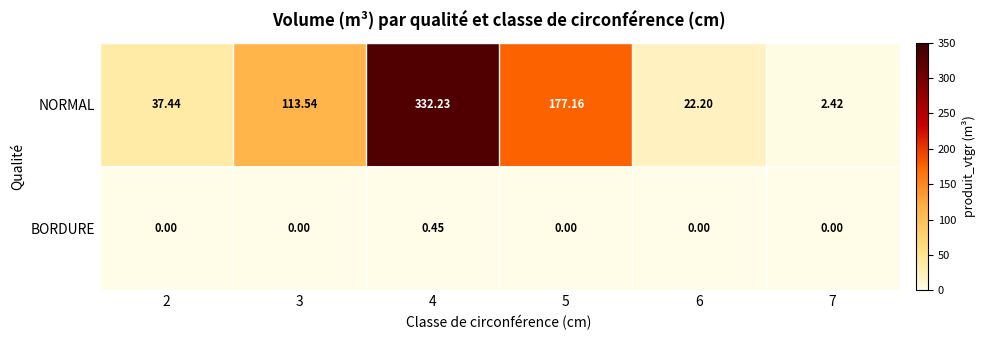

At how many categories does at least one series exceed 127?

2